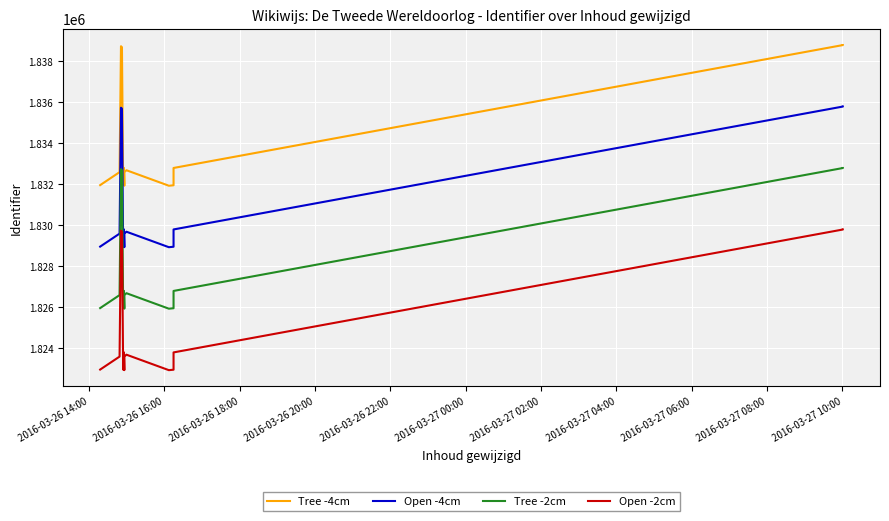

List the series in order of their peak value, highest first.

Tree -4cm, Open -4cm, Tree -2cm, Open -2cm